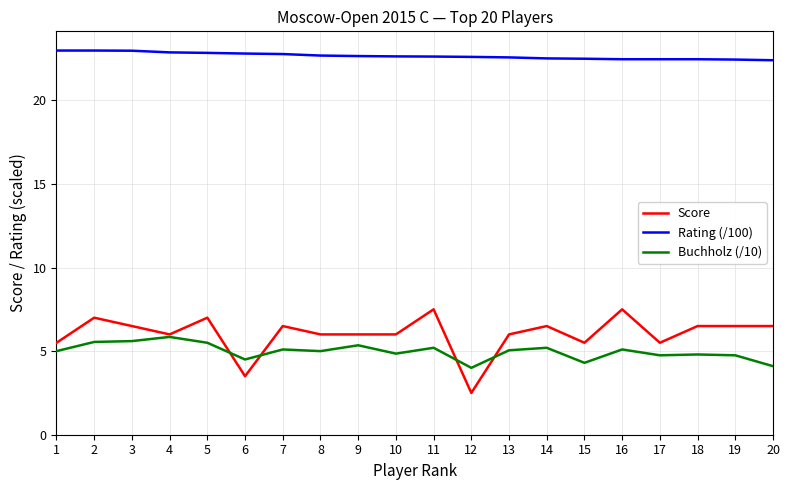

What are all the series names shown in the legend?

Score, Rating (/100), Buchholz (/10)